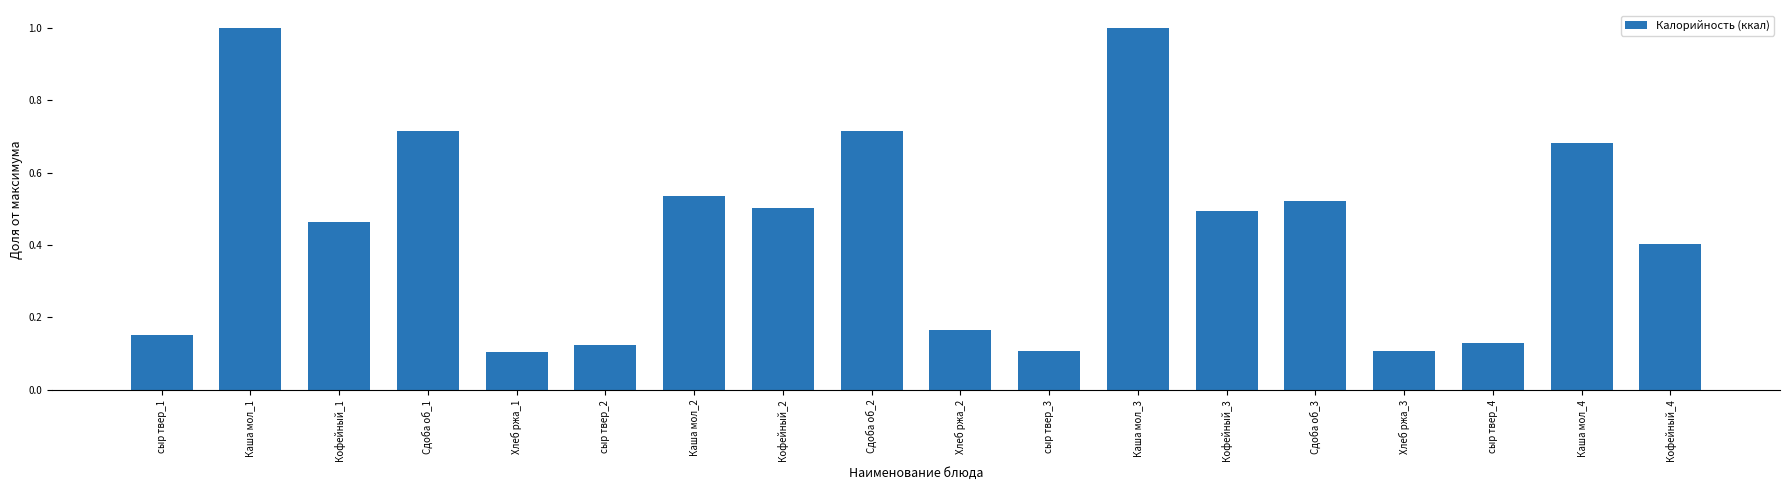

What is the difference between the maximum and second lowest values?

0.9